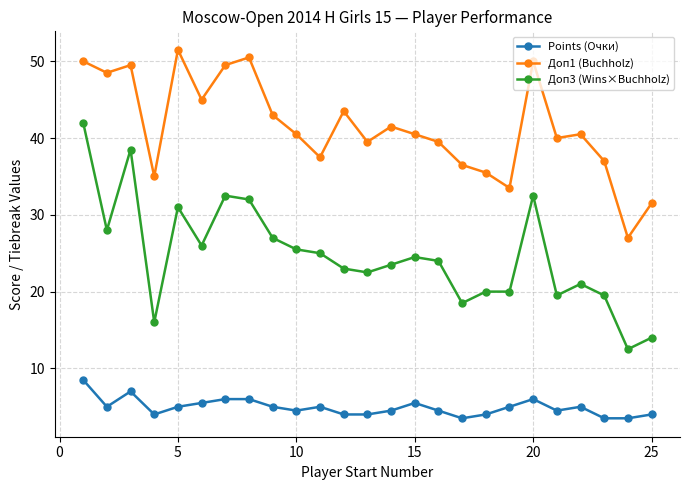

Reading right to left, extract all data points from this chart.

Points (Очки): 4.0	3.5	3.5	5.0	4.5	6.0	5.0	4.0	3.5	4.5	5.5	4.5	4.0	4.0	5.0	4.5	5.0	6.0	6.0	5.5	5.0	4.0	7.0	5.0	8.5
Доп1 (Buchholz): 31.5	27.0	37.0	40.5	40.0	50.0	33.5	35.5	36.5	39.5	40.5	41.5	39.5	43.5	37.5	40.5	43.0	50.5	49.5	45.0	51.5	35.0	49.5	48.5	50.0
Доп3 (Wins×Buchholz): 14.0	12.5	19.5	21.0	19.5	32.5	20.0	20.0	18.5	24.0	24.5	23.5	22.5	23.0	25.0	25.5	27.0	32.0	32.5	26.0	31.0	16.0	38.5	28.0	42.0